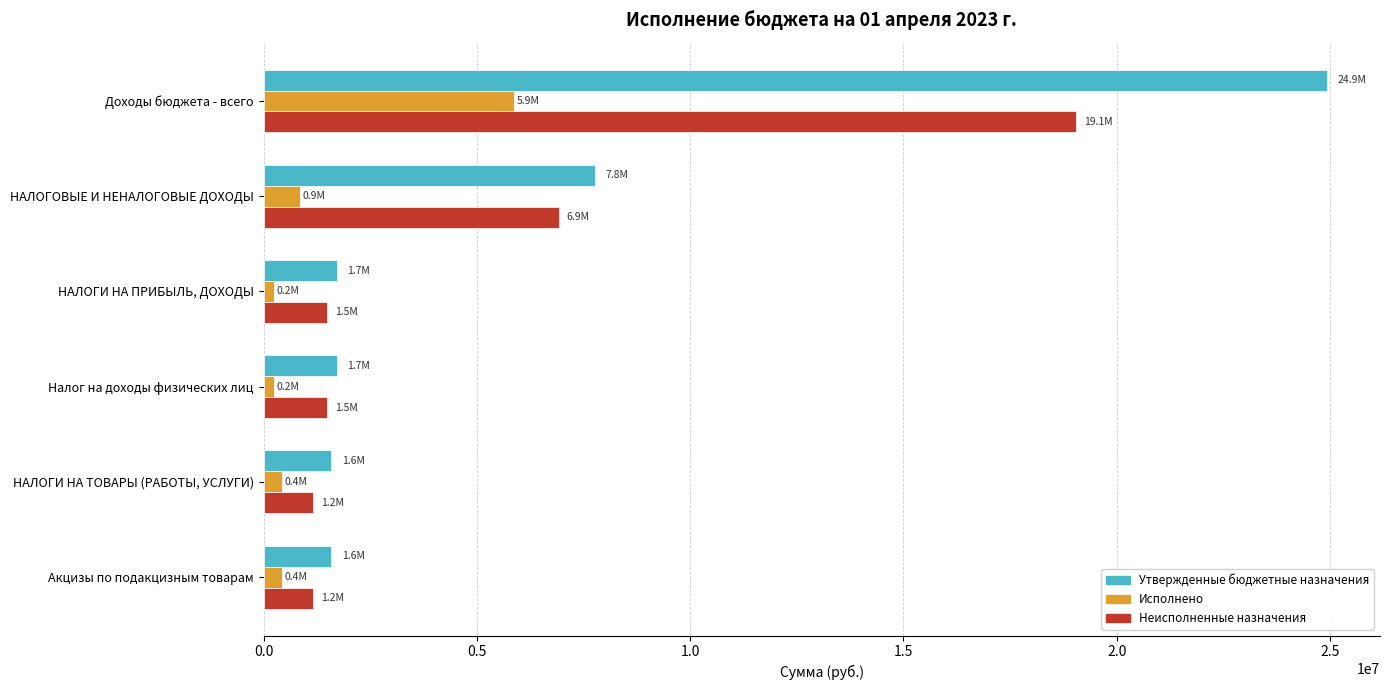

What is the average value of the Утвержденные бюджетные назначения series?

6548119.7